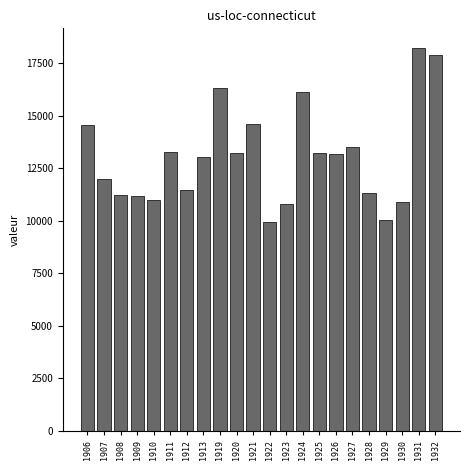

What is the value of the 22nd bar from the left?

17885